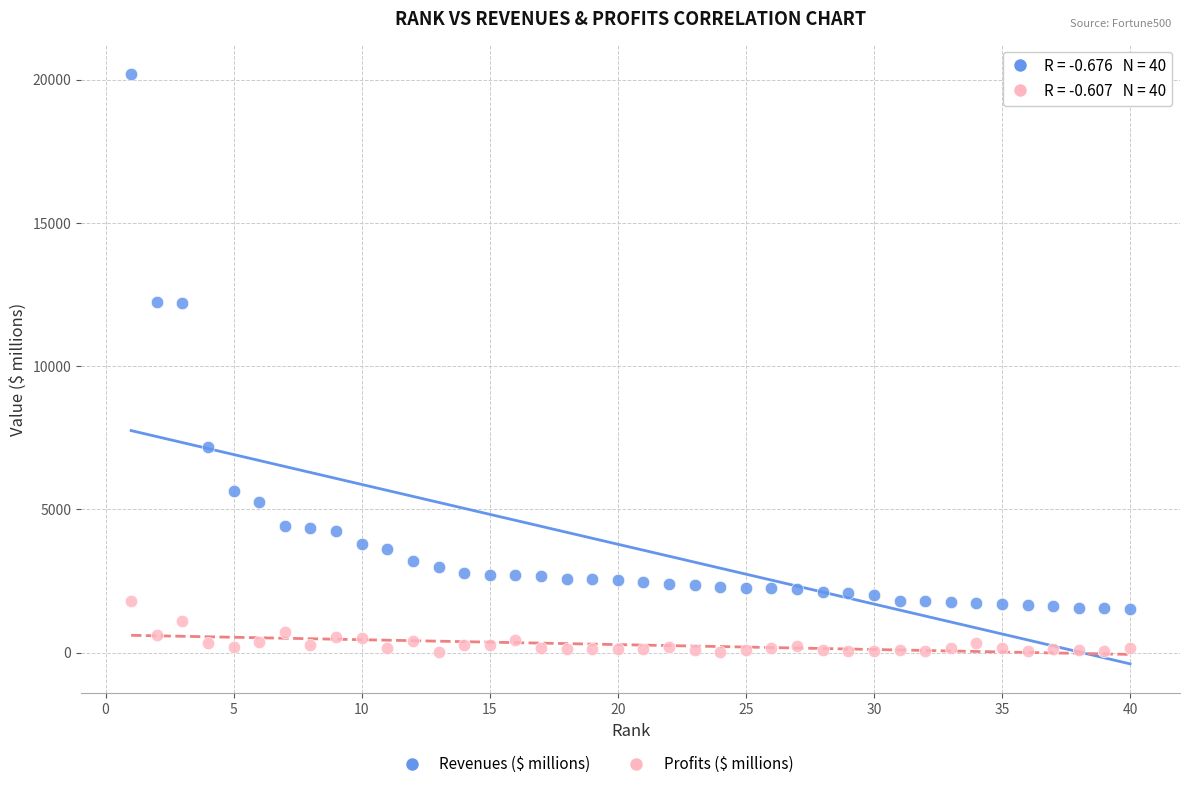

Across all data points, what is the range of Y values (max minus min)?

20206.3